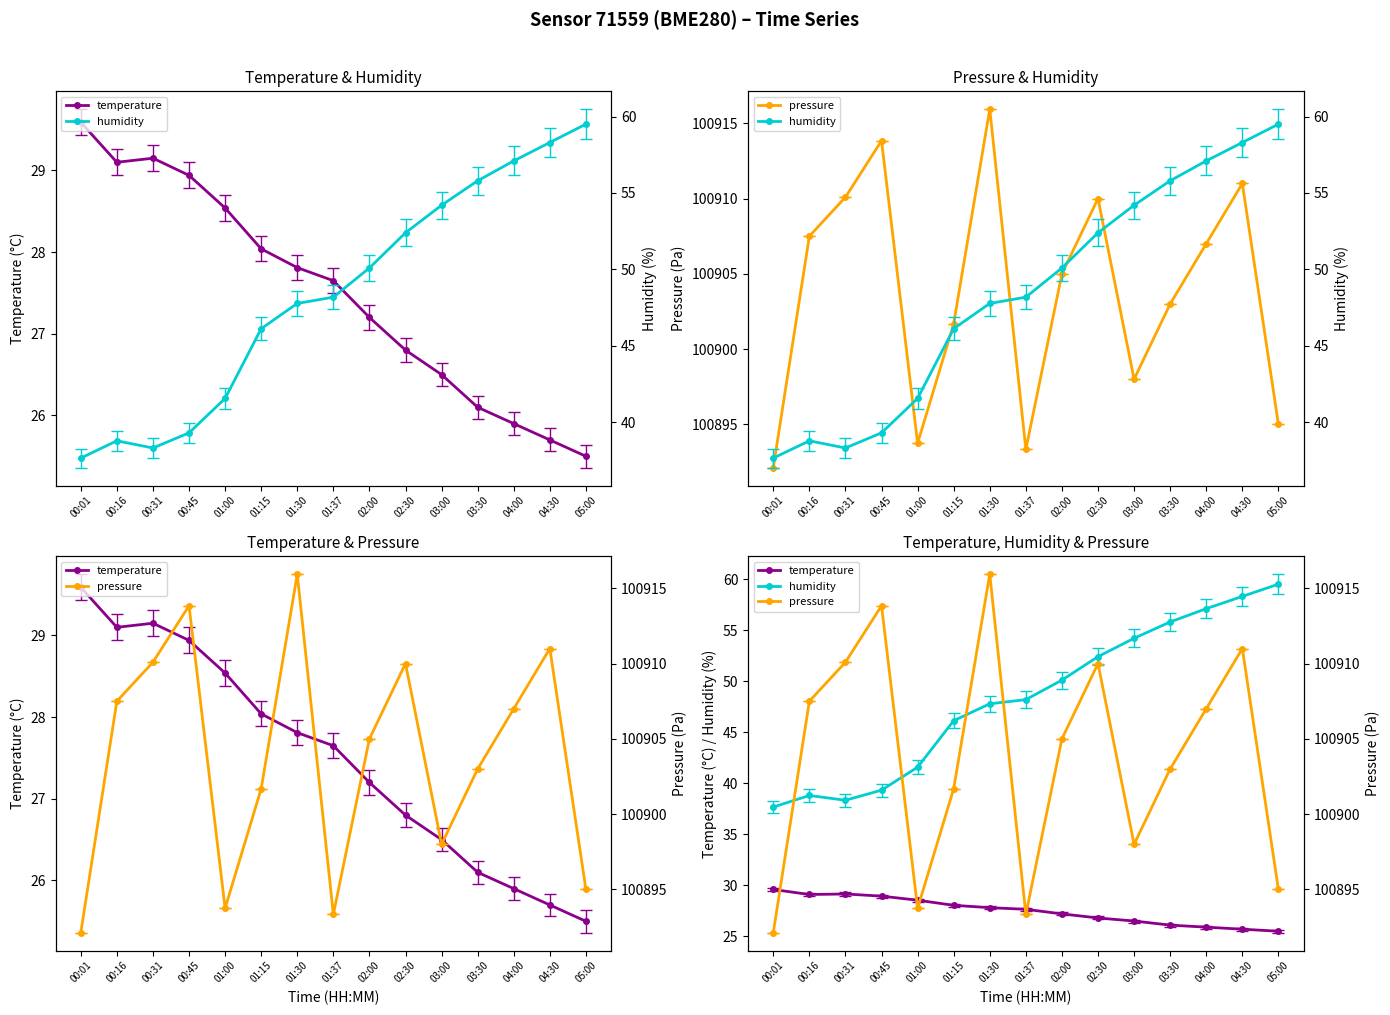

What is the total value across all series at 00:31?

100977.6